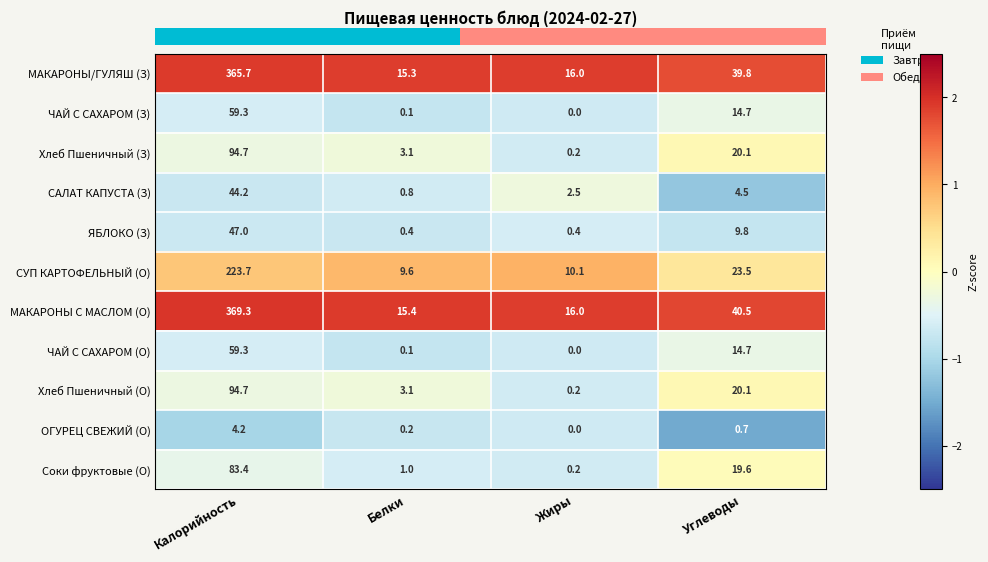

What is the sum of all СУП КАРТОФЕЛЬНЫЙ (О) values?

266.9